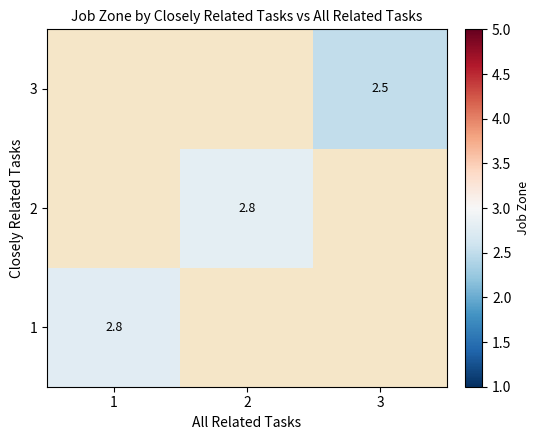

Rank the categories by 2 value from highest to lowest.

1, 2, 3